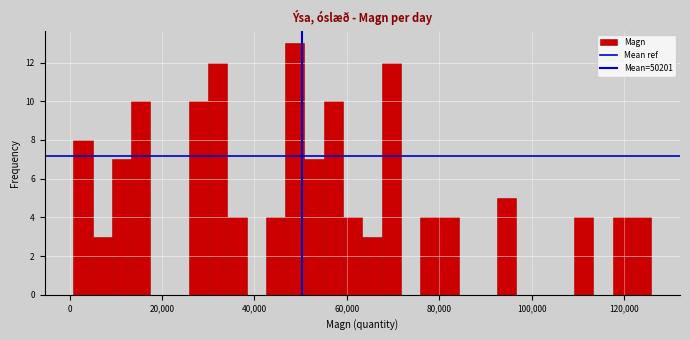

Around what value on the x-axis is the tallest bar? Give the approximate position of its centre, as read against the axis.

48000